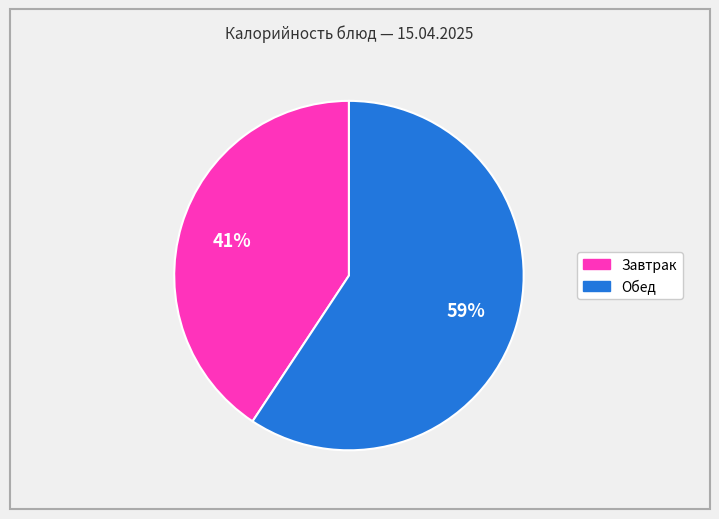

Is there any slice that represents more than half of the pie?

Yes